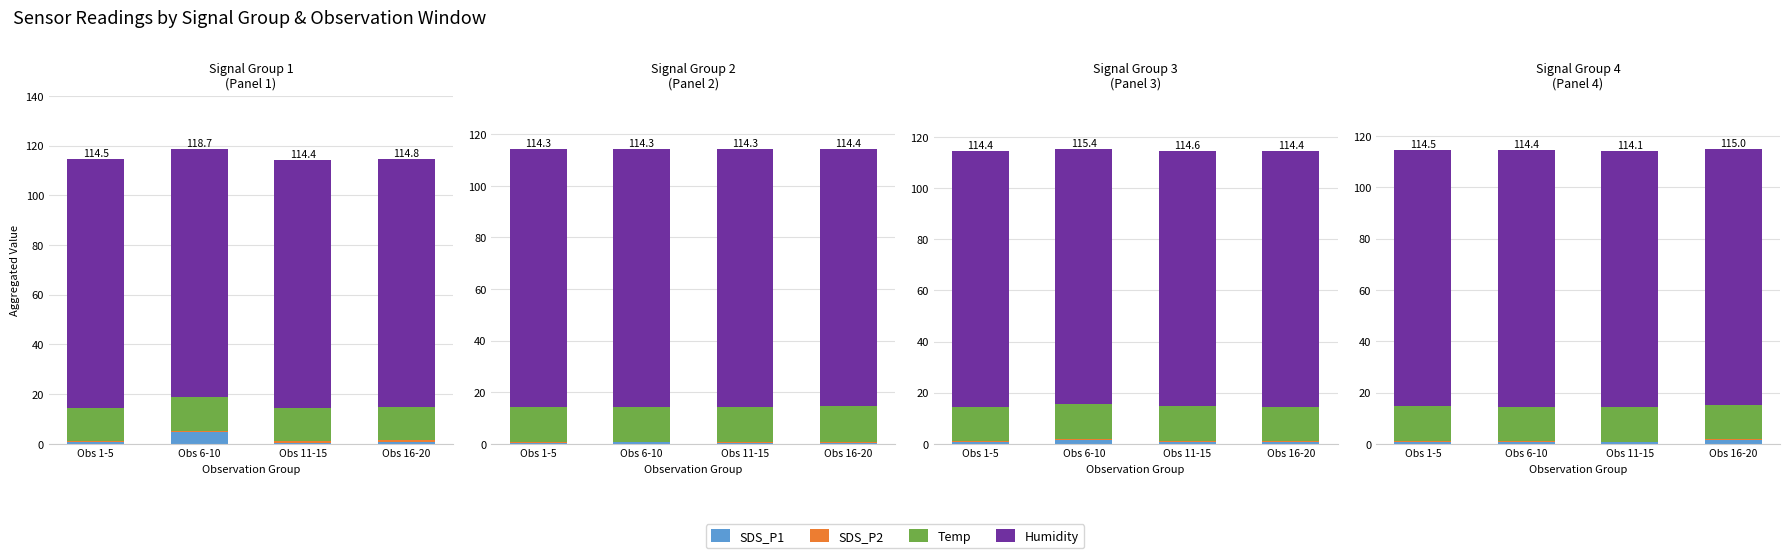

Between Obs 6-10 and Obs 11-15, which is larger?

Obs 6-10